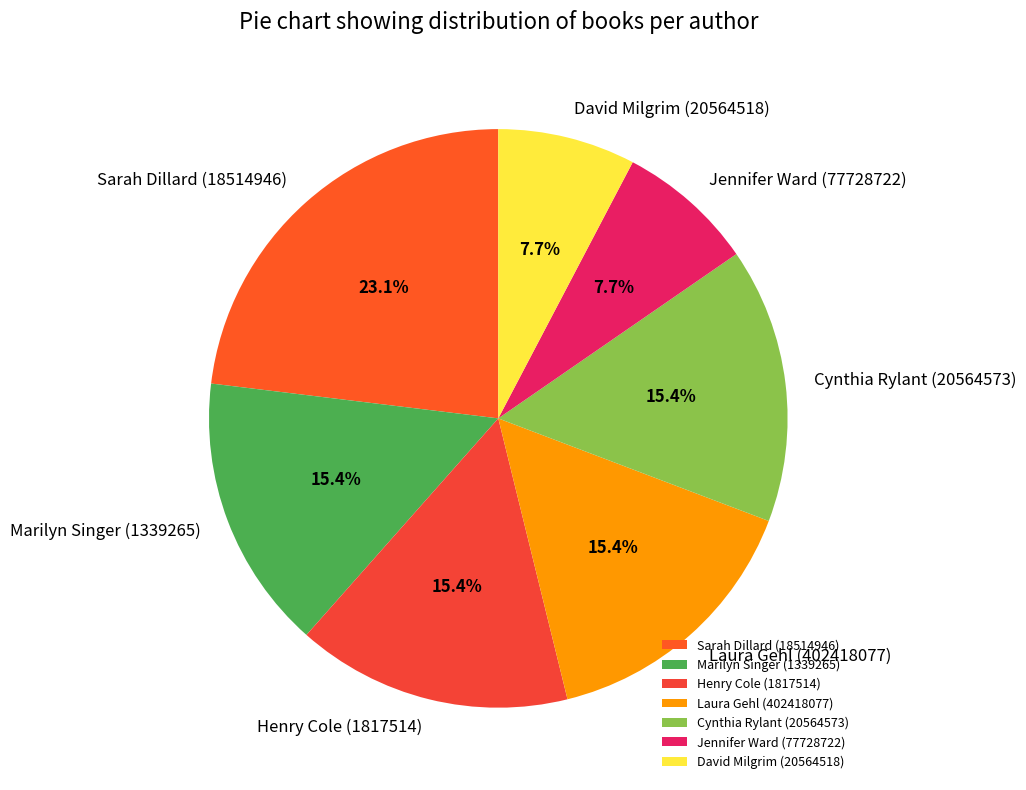

What is the ratio of the value at Sarah Dillard (18514946) to the value at Henry Cole (1817514)?

1.5